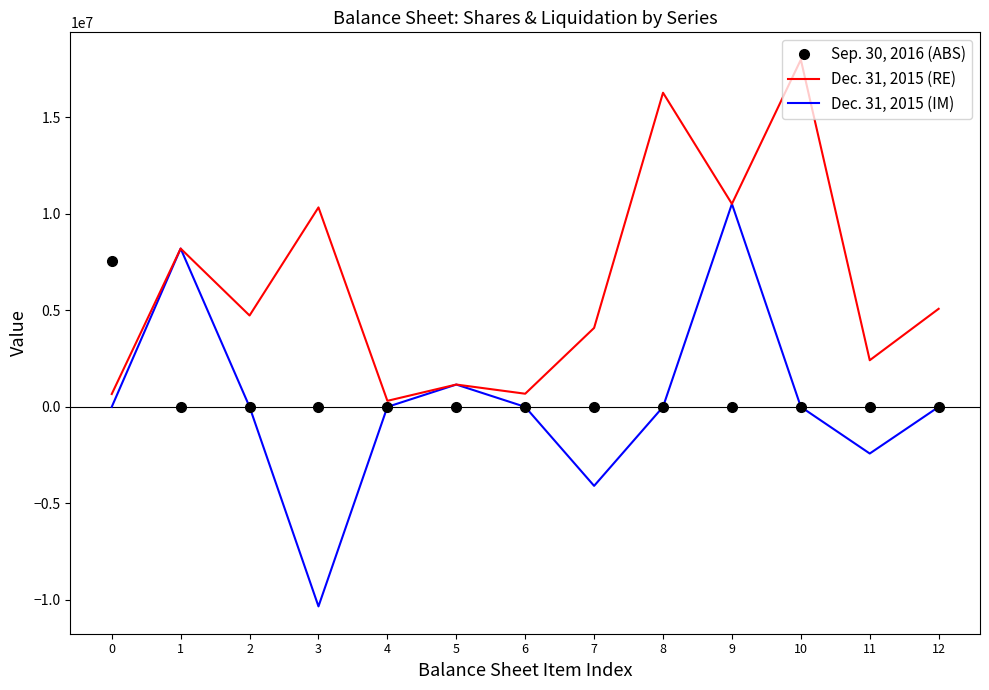

Between 6 and 9, which series saw the biggest shift?

Dec. 31, 2015 (IM)